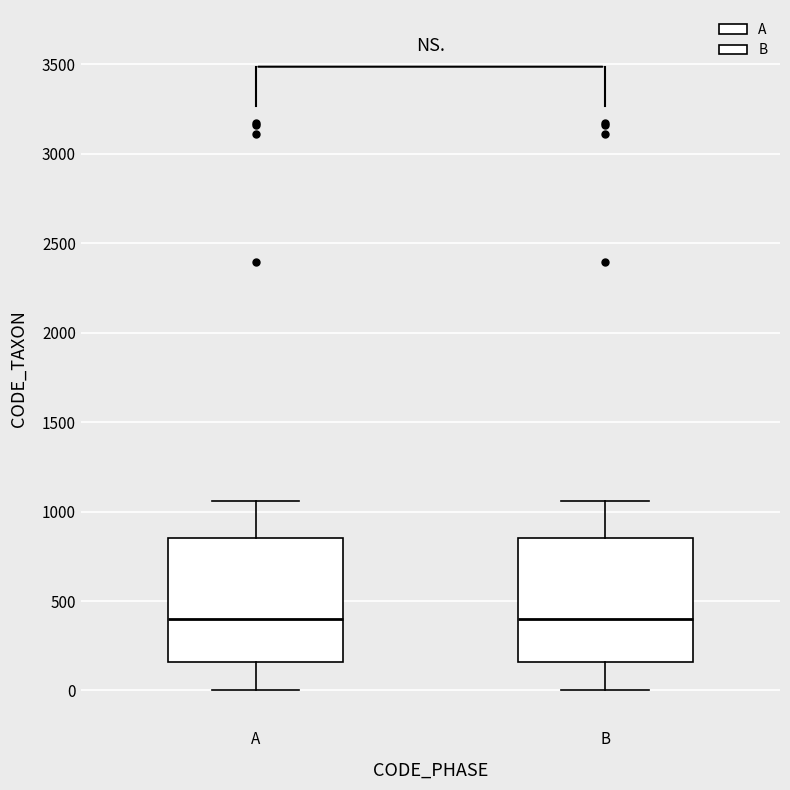

Reading left to right, transcribe this box plot: for each box, give where its median line is, the range the box spans, and where its two whiskers end, as read against the y-axis. The values are not printed on the chart, so give them approximately, as read against the axis.

A: median 400, box 150 to 850, whiskers 0 to 1050
B: median 400, box 150 to 850, whiskers 0 to 1050